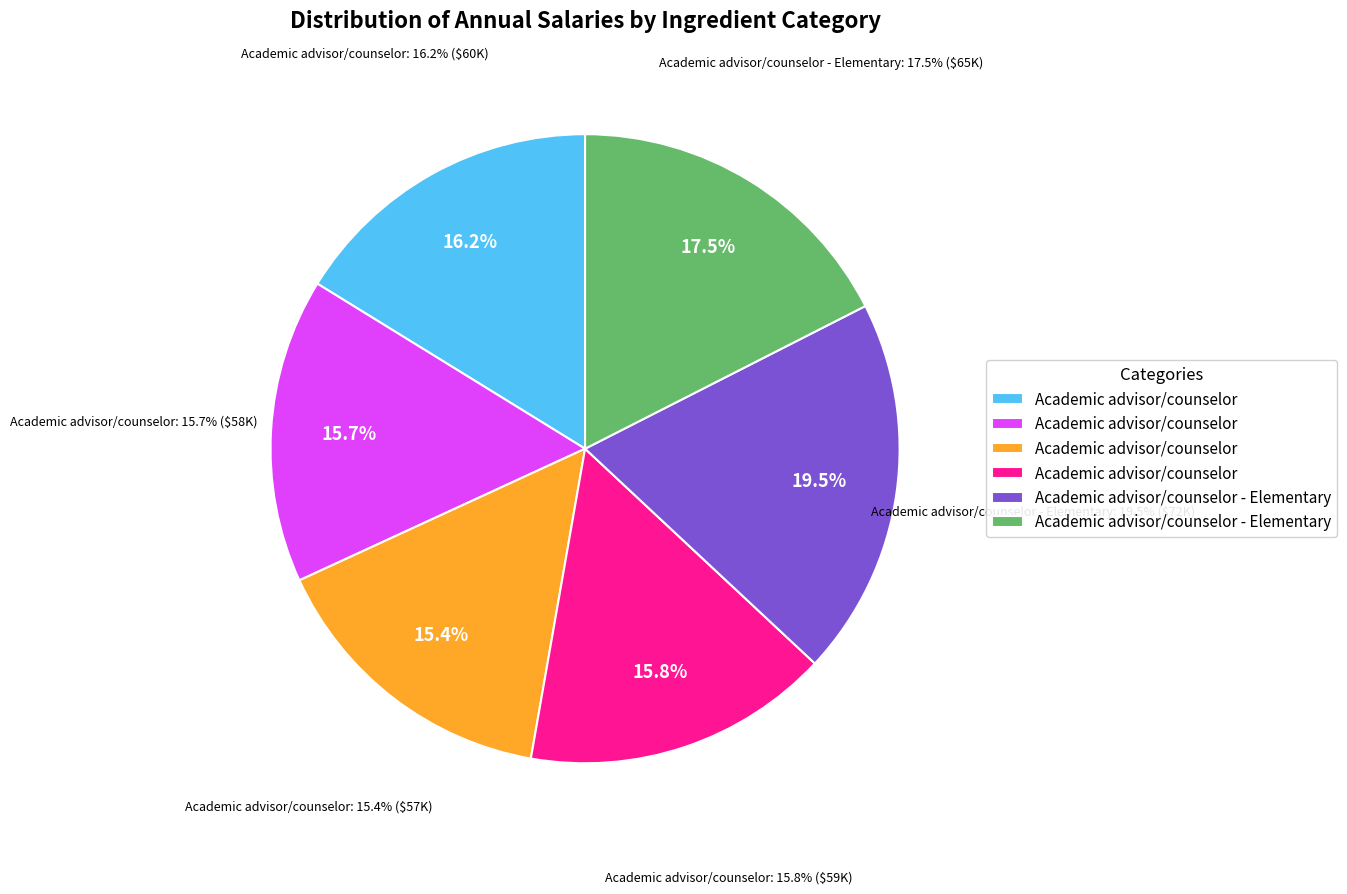

To the nearest percent, what portion does Academic advisor/counselor (General, 2022) represent?

16%